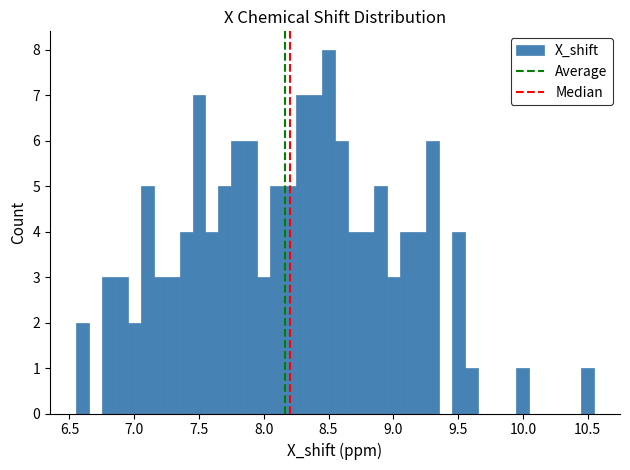

Around what value on the x-axis is the tallest bar? Give the approximate position of its centre, as read against the axis.

8.50